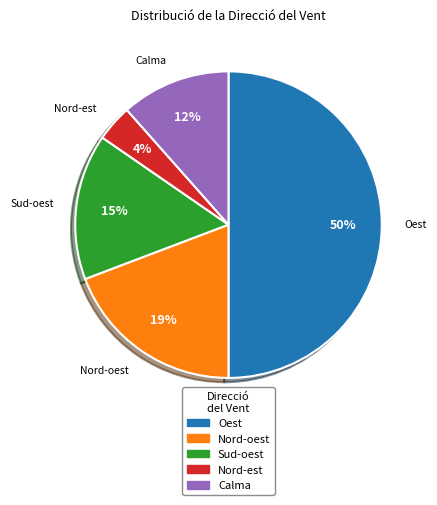

Which slice is the smallest?

Nord-est